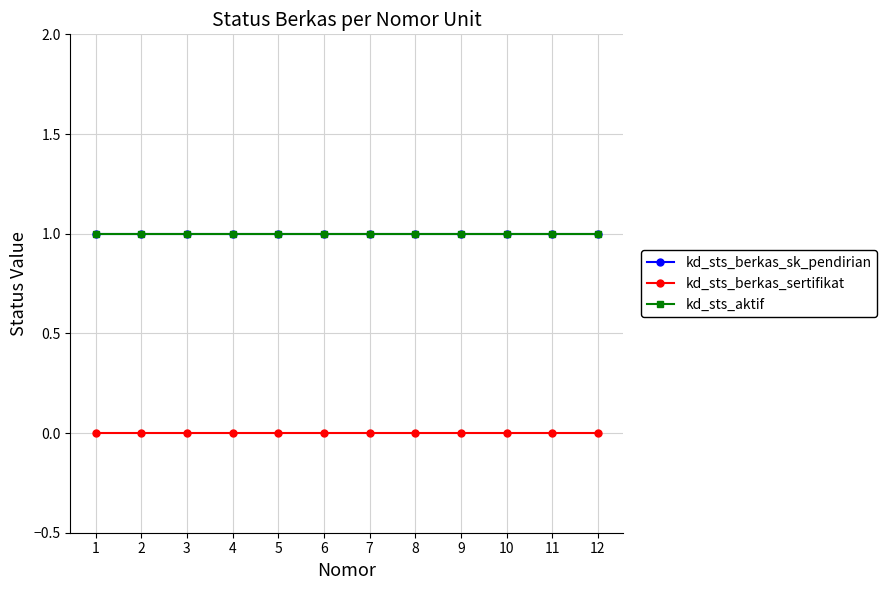

How many lines are shown in the chart?

3